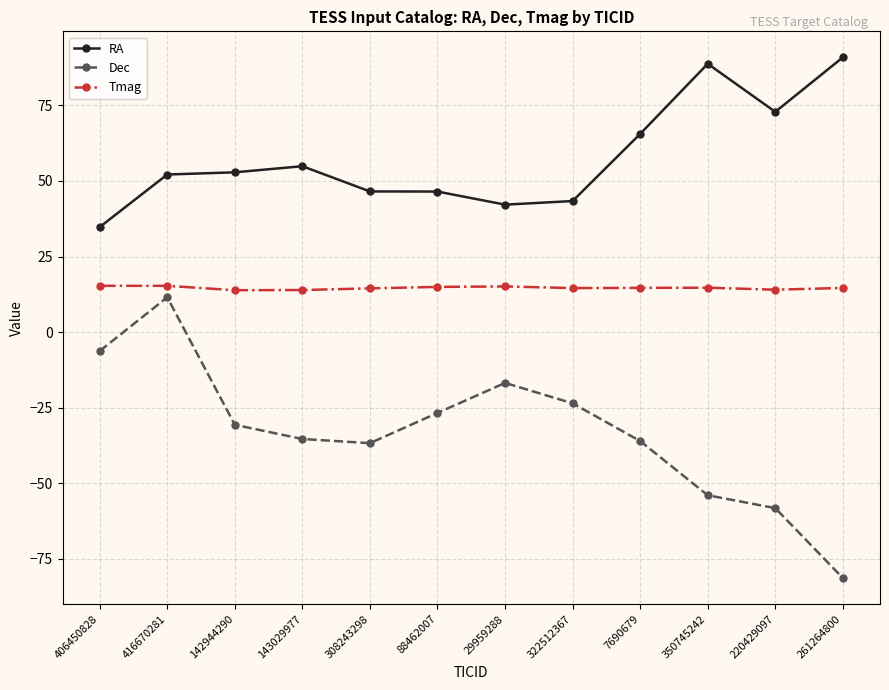

How many interior local peaks does the Dec series have?

2